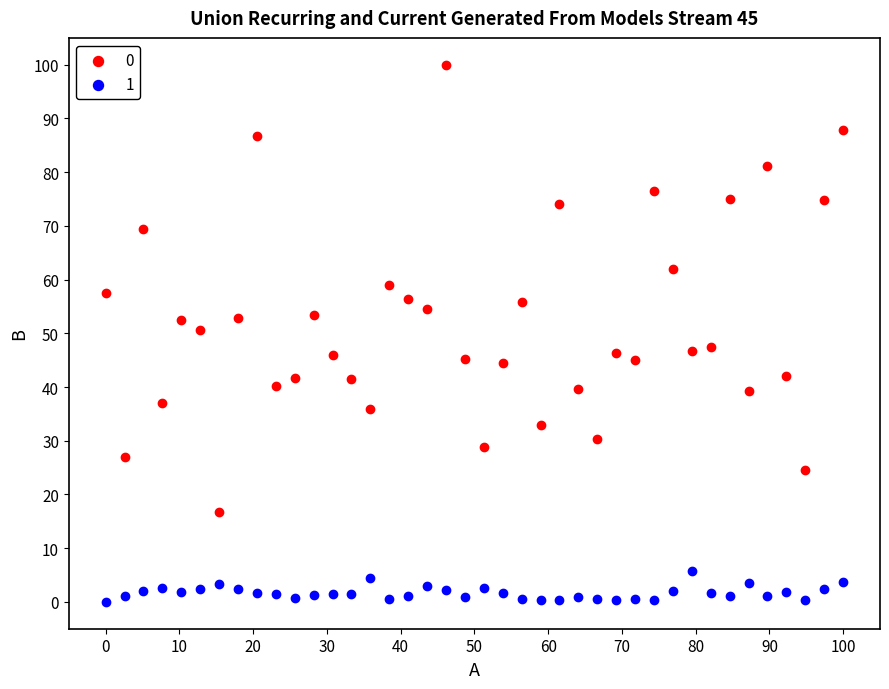

Across all data points, what is the range of Y values (max minus min)?

100.0